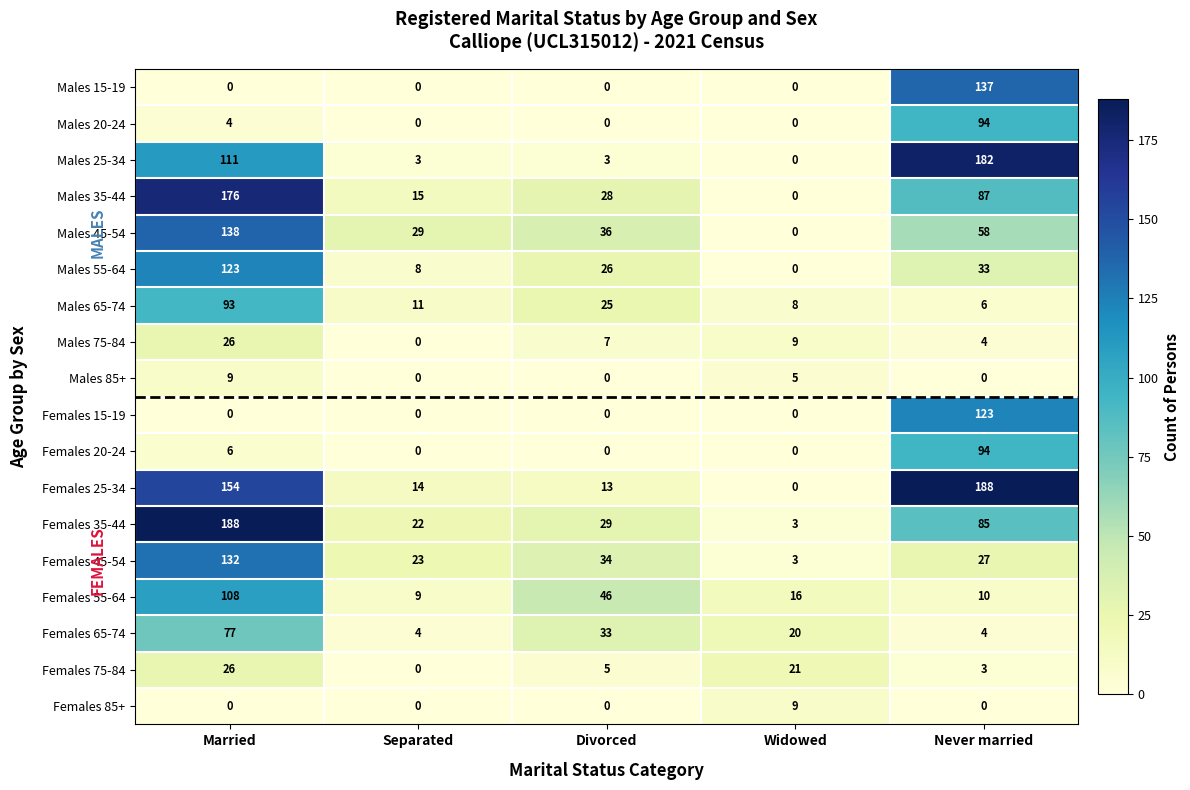

Which series has the largest range (max minus min)?

Females 25-34